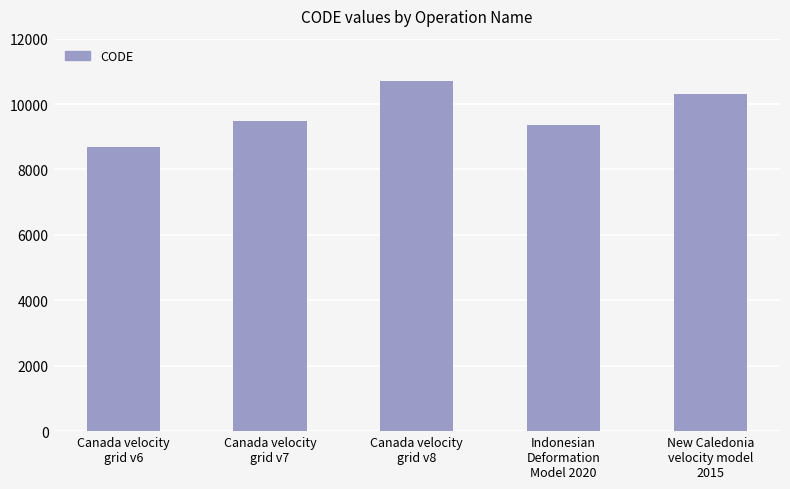

What is the difference between the values at Canada velocity
grid v6 and Canada velocity
grid v7?

807